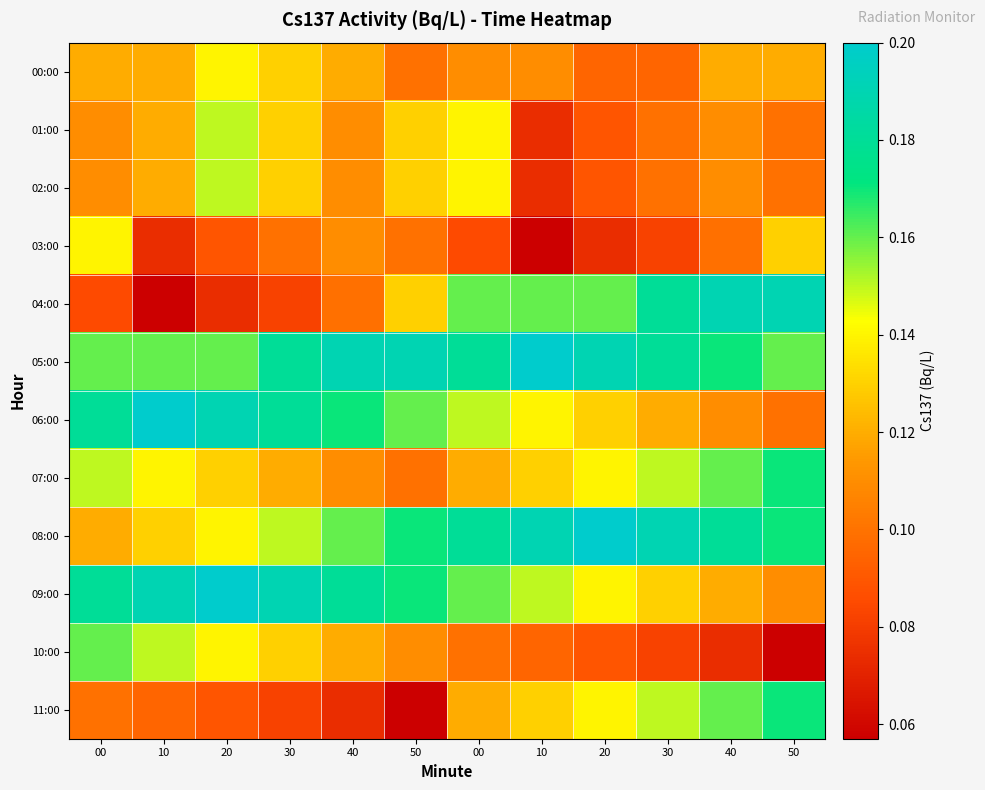

Reading left to right, extract all data points from this chart.

00:00: 00=0.1	10=0.1	20=0.1	30=0.1	40=0.1	50=0.1	00=0.1	10=0.1	20=0.1	30=0.1	40=0.1	50=0.1
01:00: 00=0.1	10=0.1	20=0.1	30=0.1	40=0.1	50=0.1	00=0.1	10=0.1	20=0.1	30=0.1	40=0.1	50=0.1
02:00: 00=0.1	10=0.1	20=0.1	30=0.1	40=0.1	50=0.1	00=0.1	10=0.1	20=0.1	30=0.1	40=0.1	50=0.1
03:00: 00=0.1	10=0.1	20=0.1	30=0.1	40=0.1	50=0.1	00=0.1	10=0.1	20=0.1	30=0.1	40=0.1	50=0.1
04:00: 00=0.1	10=0.1	20=0.1	30=0.1	40=0.1	50=0.1	00=0.2	10=0.2	20=0.2	30=0.2	40=0.2	50=0.2
05:00: 00=0.2	10=0.2	20=0.2	30=0.2	40=0.2	50=0.2	00=0.2	10=0.2	20=0.2	30=0.2	40=0.2	50=0.2
06:00: 00=0.2	10=0.2	20=0.2	30=0.2	40=0.2	50=0.2	00=0.1	10=0.1	20=0.1	30=0.1	40=0.1	50=0.1
07:00: 00=0.1	10=0.1	20=0.1	30=0.1	40=0.1	50=0.1	00=0.1	10=0.1	20=0.1	30=0.1	40=0.2	50=0.2
08:00: 00=0.1	10=0.1	20=0.1	30=0.1	40=0.2	50=0.2	00=0.2	10=0.2	20=0.2	30=0.2	40=0.2	50=0.2
09:00: 00=0.2	10=0.2	20=0.2	30=0.2	40=0.2	50=0.2	00=0.2	10=0.1	20=0.1	30=0.1	40=0.1	50=0.1
10:00: 00=0.2	10=0.1	20=0.1	30=0.1	40=0.1	50=0.1	00=0.1	10=0.1	20=0.1	30=0.1	40=0.1	50=0.1
11:00: 00=0.1	10=0.1	20=0.1	30=0.1	40=0.1	50=0.1	00=0.1	10=0.1	20=0.1	30=0.1	40=0.2	50=0.2